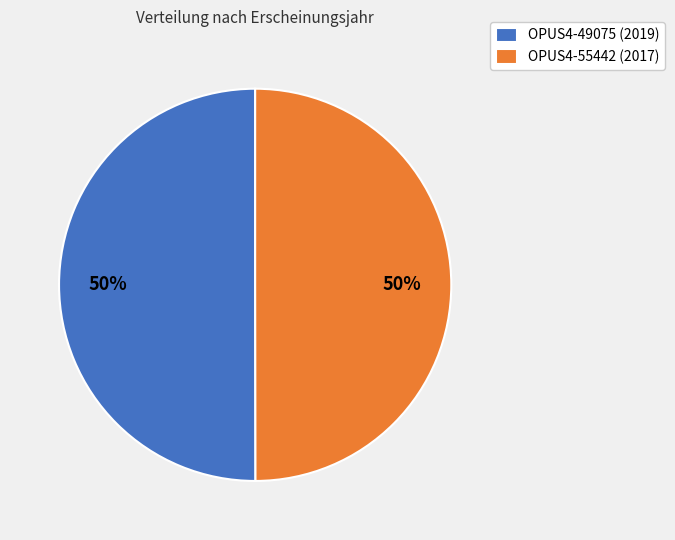

To the nearest percent, what portion does OPUS4-55442 represent?

50%